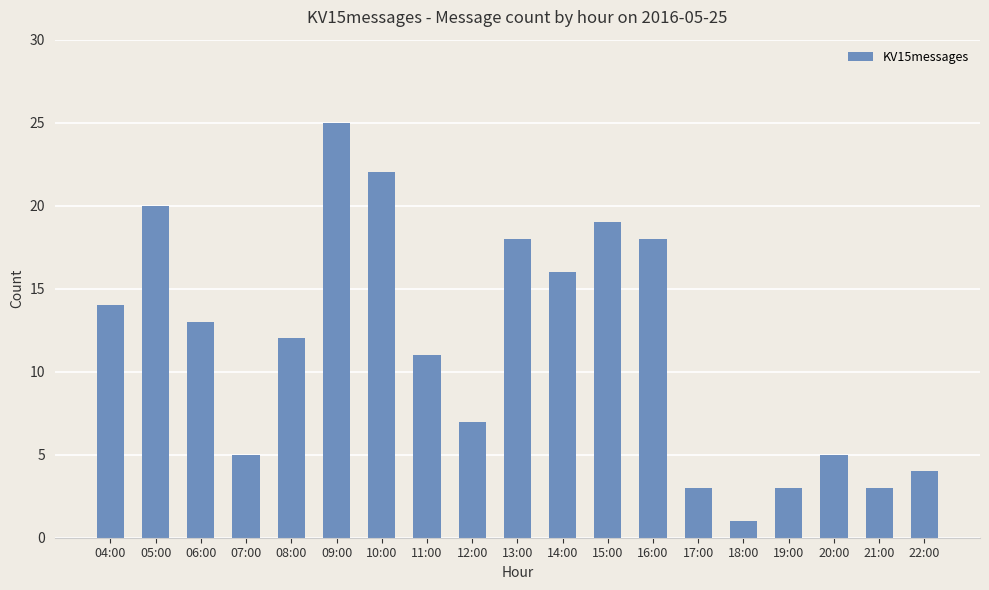

Does the chart contain stacked bars?

No